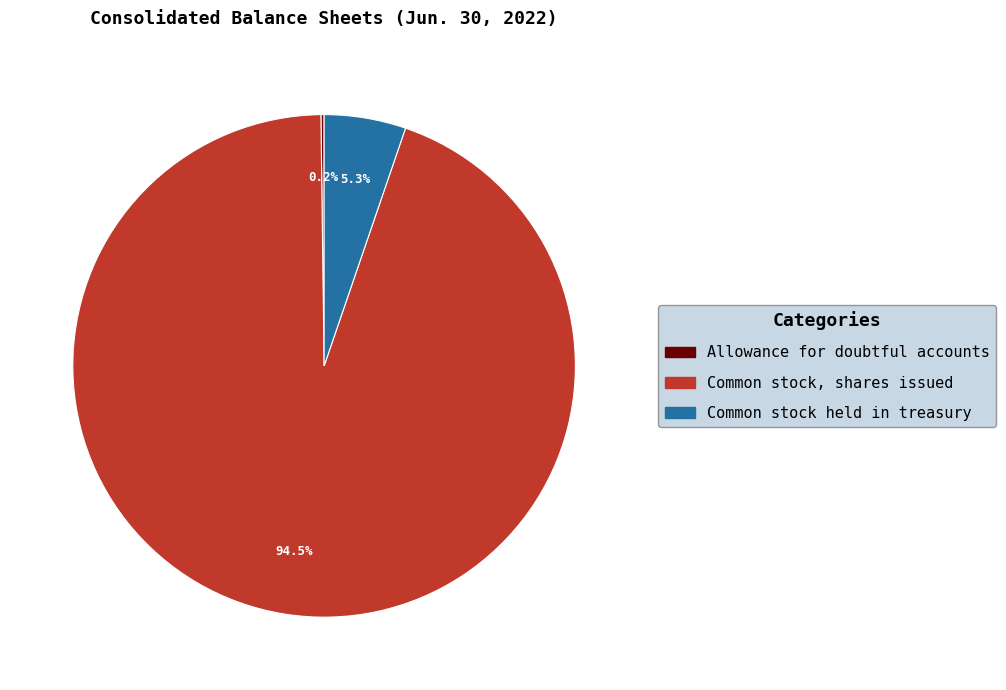

Does Common stock, shares issued represent more than half of the total?

Yes